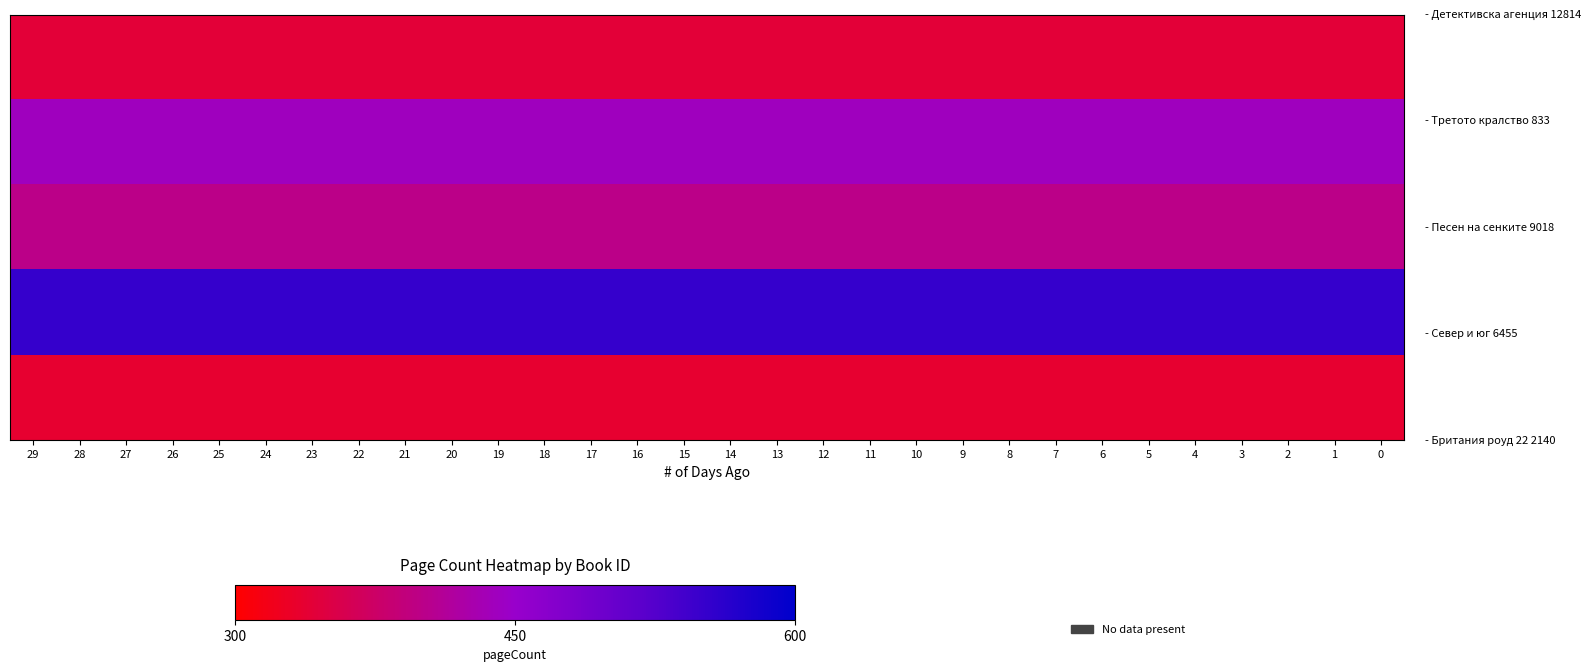

At how many categories does at least one series exceed 497?

30